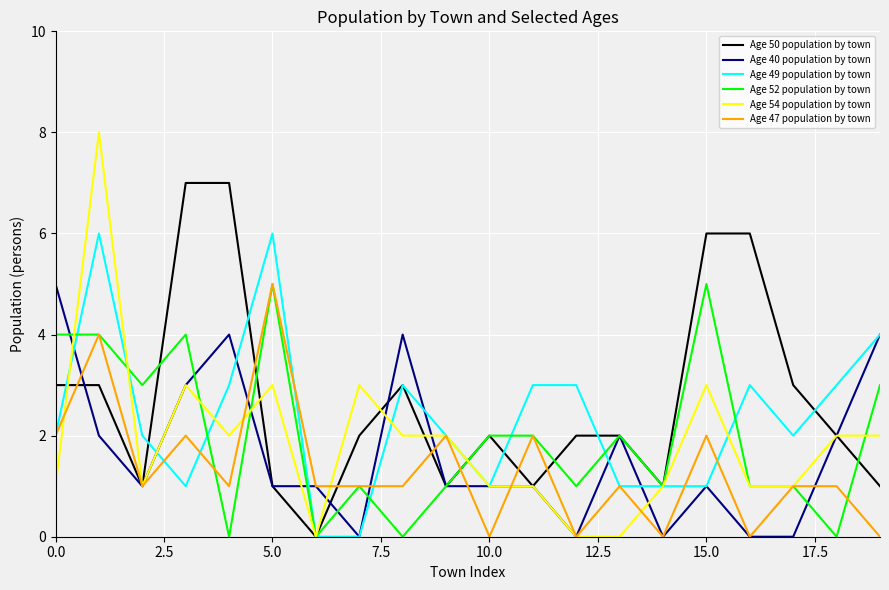

What is the maximum value for Age 54 population by town?

8